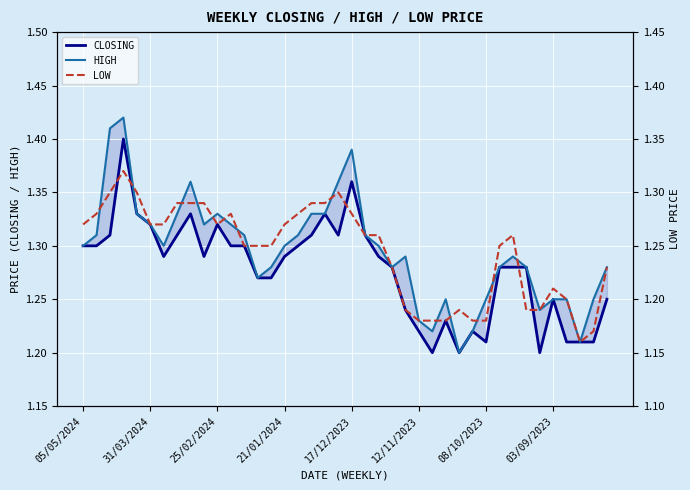

Rank the series at 12 from lowest to highest value.

LOW, CLOSING, HIGH